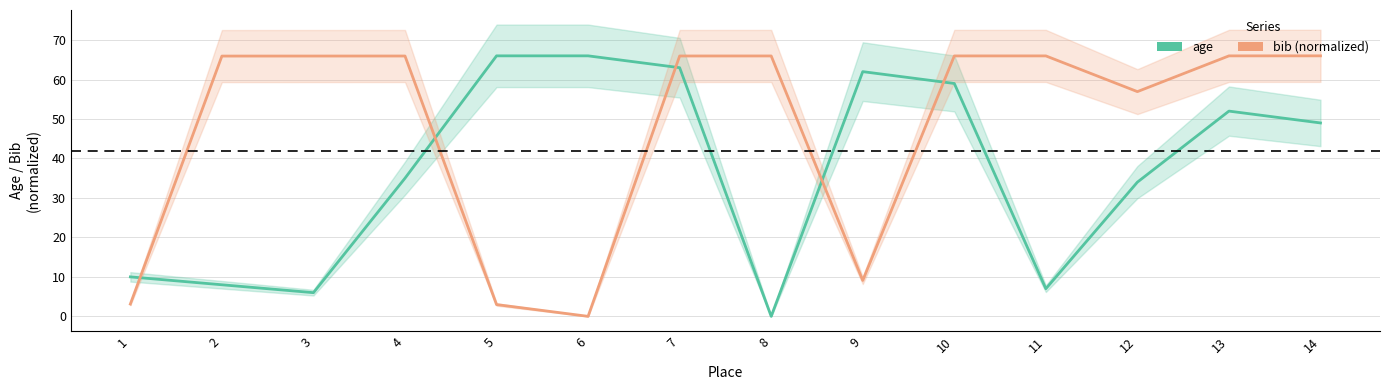

Reading left to right, what are all the values shown in this chart?

age: 10.0	8.0	6.0	35.0	66.0	66.0	63.0	0.0	62.0	59.0	7.0	34.0	52.0	49.0
bib (normalized): 3.1	65.9	66.0	66.0	3.0	0.0	66.0	66.0	9.1	66.0	66.0	56.9	66.0	66.0